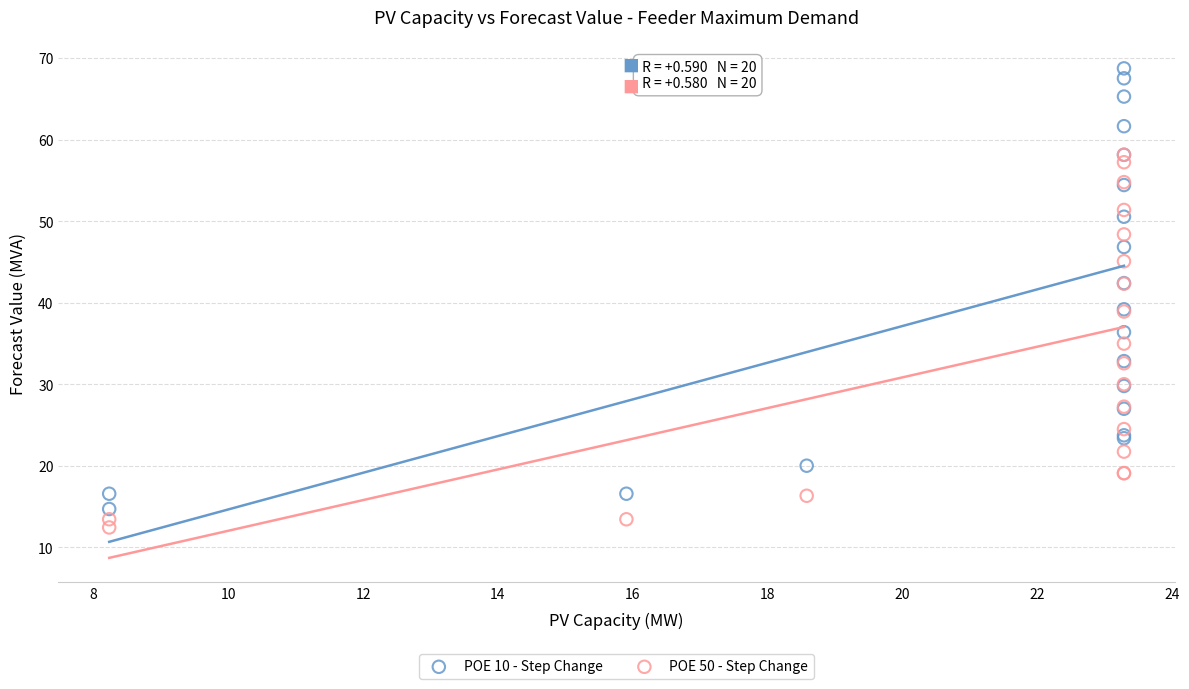

Which series reaches the minimum Y coordinate?

POE 50 - Step Change